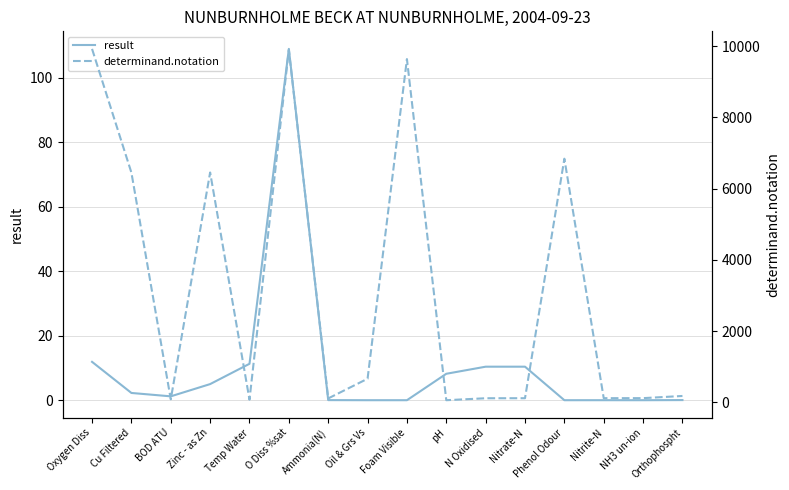

True or false: determinand.notation and result cross at least once.

False